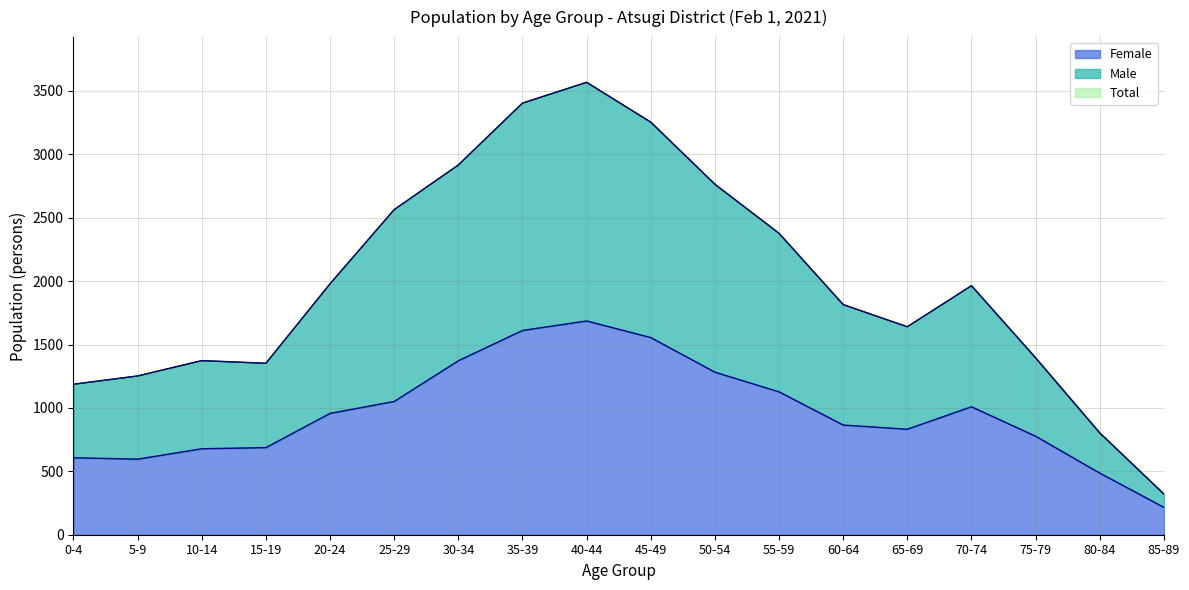

Reading left to right, what are all the values shown in this chart?

Total: 1187	1252	1373	1352	1979	2564	2916	3404	3568	3254	2764	2377	1815	1640	1964	1395	803	321
Male: 1187	1252	1373	1352	1979	2564	2916	3404	3568	3254	2764	2377	1815	1640	1964	1395	803	321
Female: 607	596	678	687	957	1051	1372	1611	1686	1555	1282	1127	865	832	1009	777	486	216